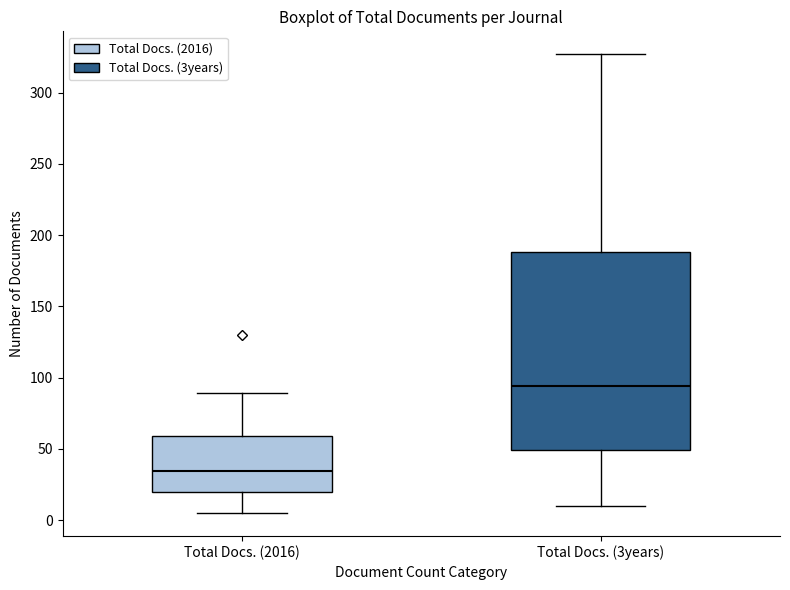

Which box has the highest median line?

Total Docs. (3years)